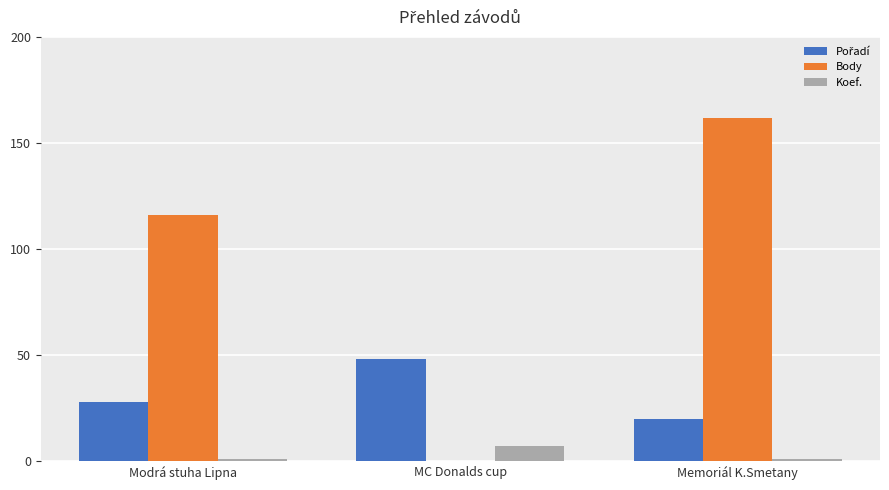

Read the Koef. value at Memoriál K.Smetany.

1